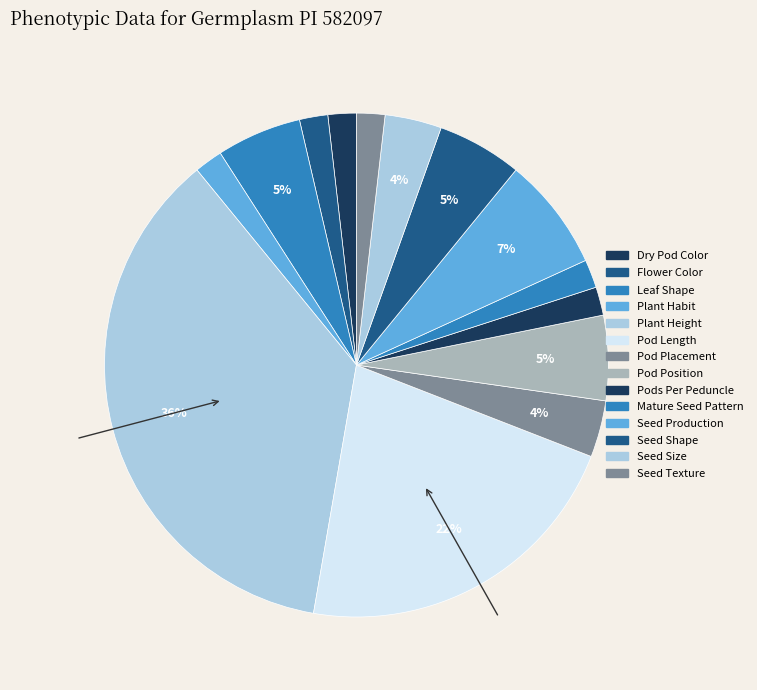

Is the sum of Seed Size and Plant Habit greater than half?

No